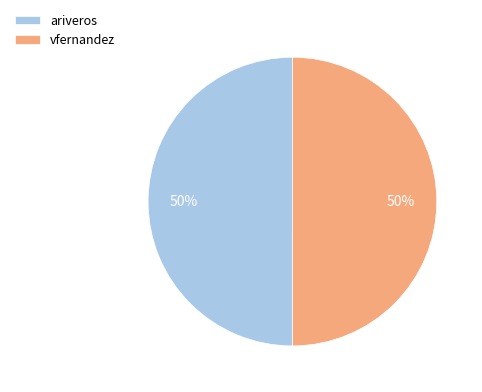

Is it true that vfernandez is 62% of the pie?

False